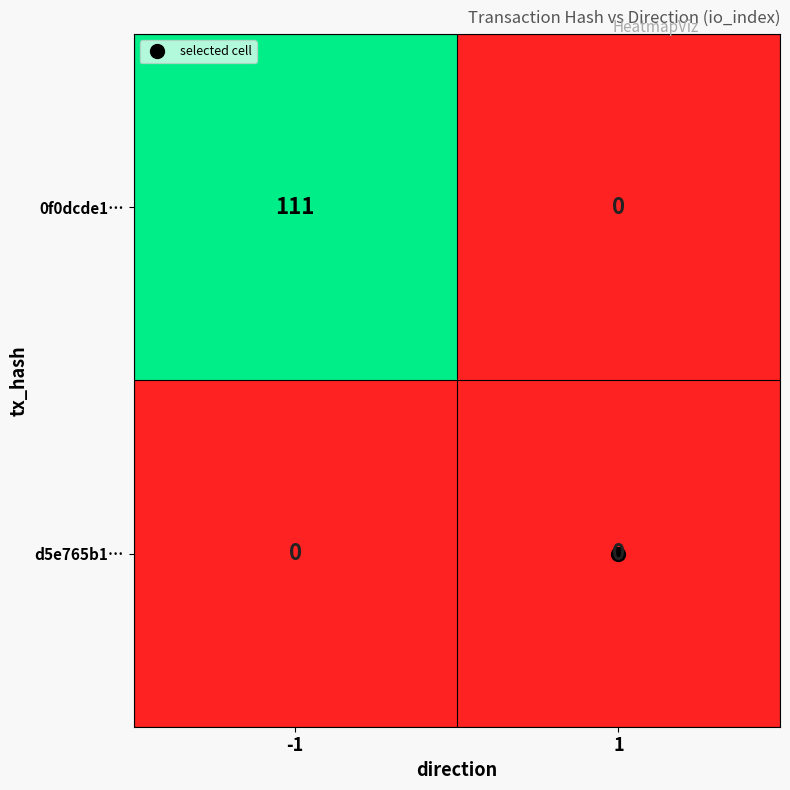

What is the maximum value shown in the chart?

111